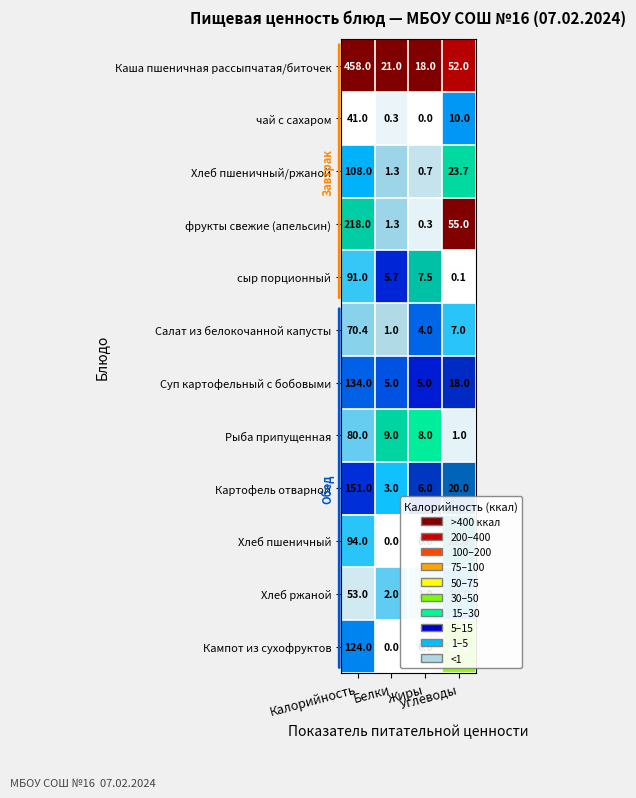

What is the total value across all series at Жиры?

50.5